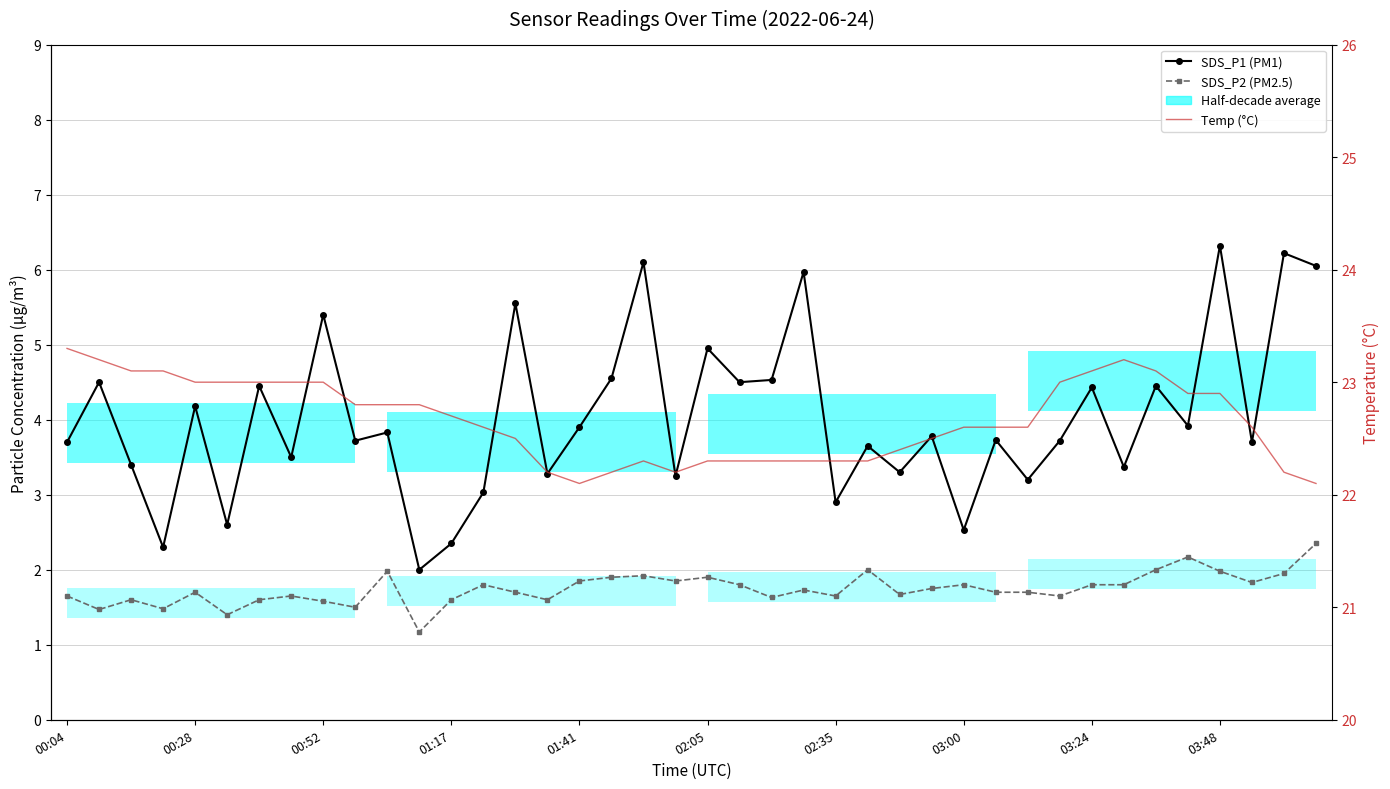

Rank the categories by Temp (°C) value from lowest to highest.

16, 39, 15, 17, 19, 38, 18, 20, 21, 22, 23, 24, 25, 26, 14, 27, 13, 28, 29, 30, 37, 12, 03:48, 10, 11, 35, 36, 01:41, 02:05, 02:35, 03:00, 03:24, 31, 00:52, 01:17, 32, 34, 00:28, 33, 00:04